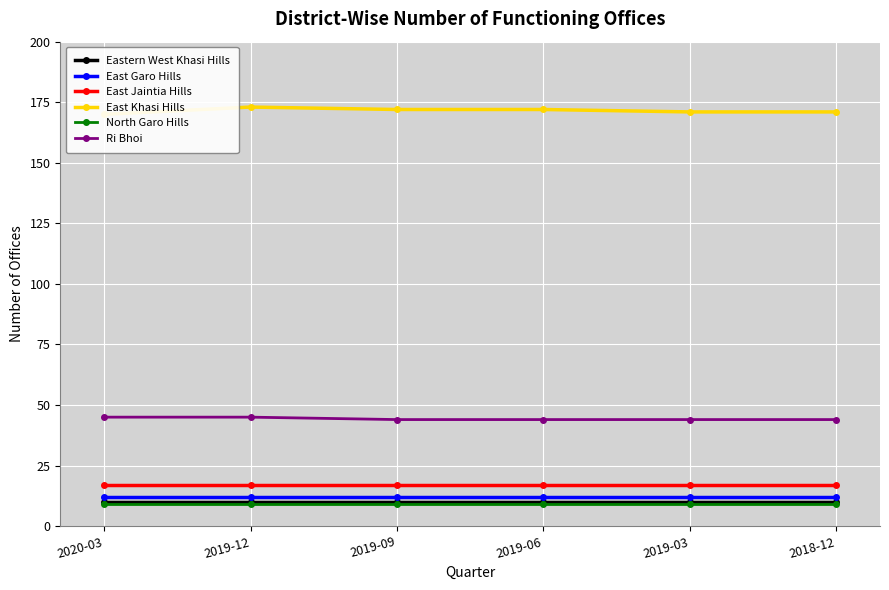

Is this an area chart (filled region under the line)?

No